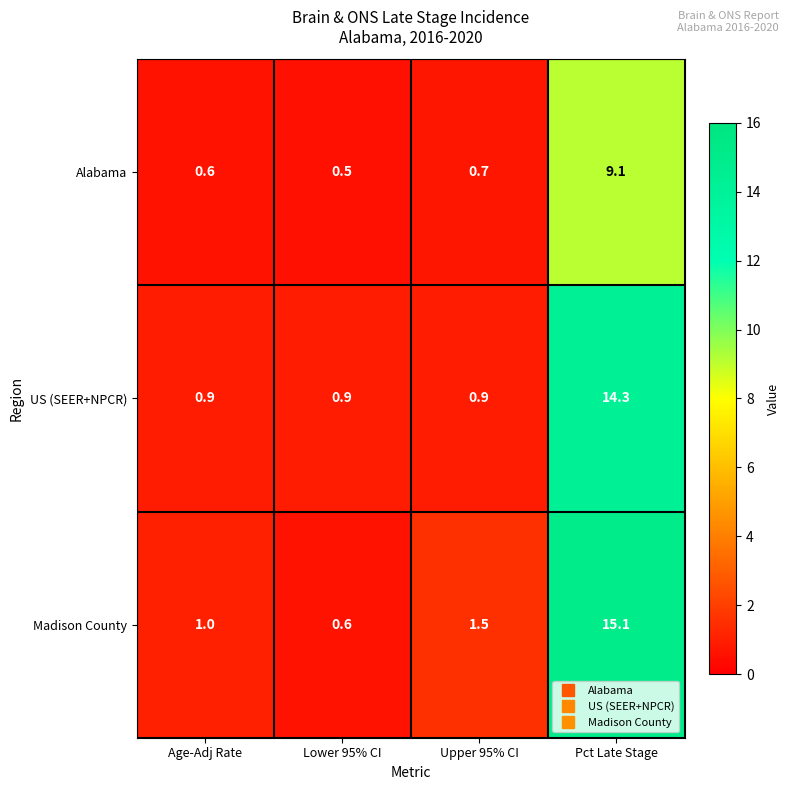

What is the sum of all Alabama values?

10.9